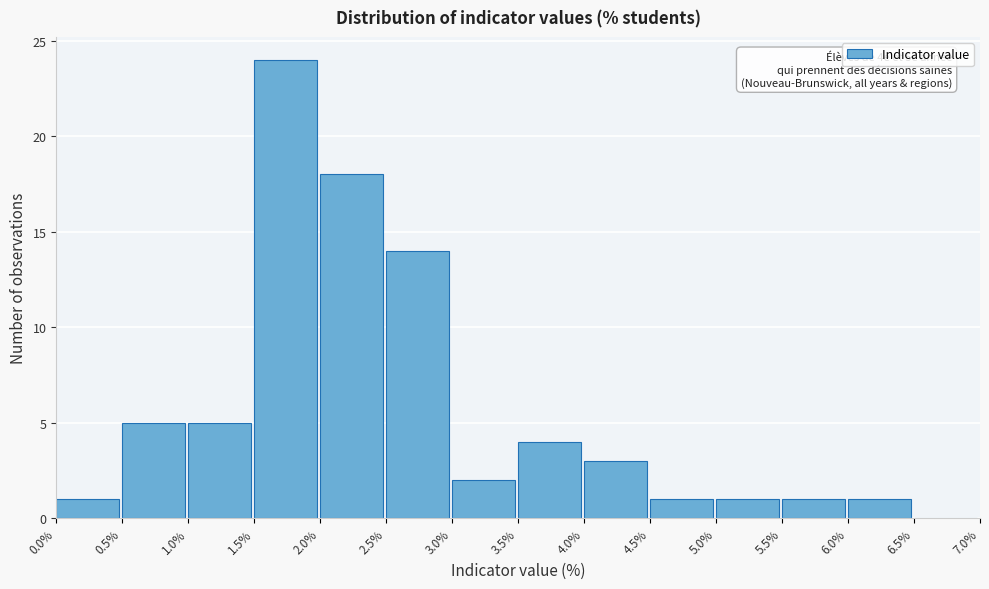

Over which range of the x-axis is the bar tallest?

1.5% to 2.0%